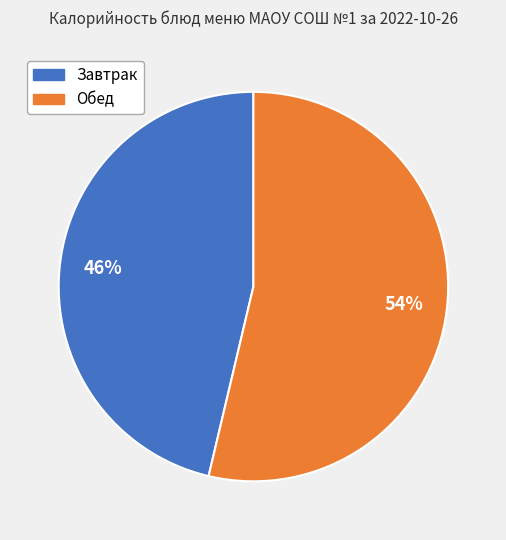

Does any single category account for the majority?

Yes